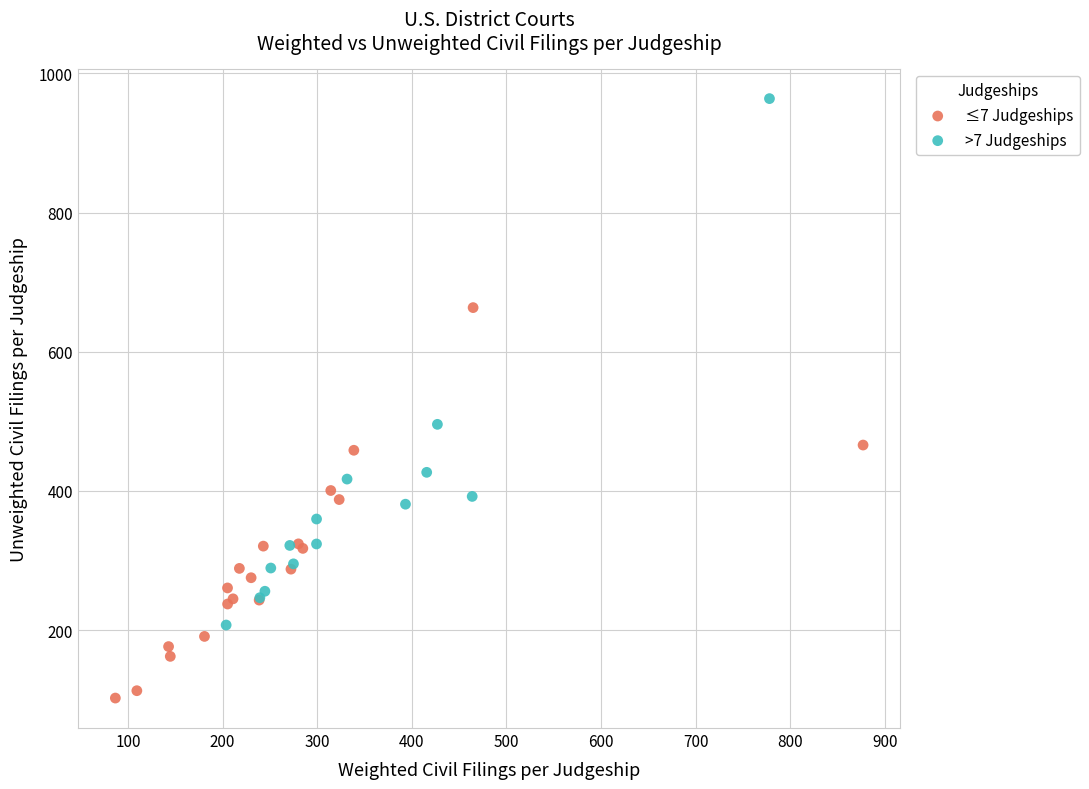

What are all the series names shown in the legend?

≤7 Judgeships, >7 Judgeships